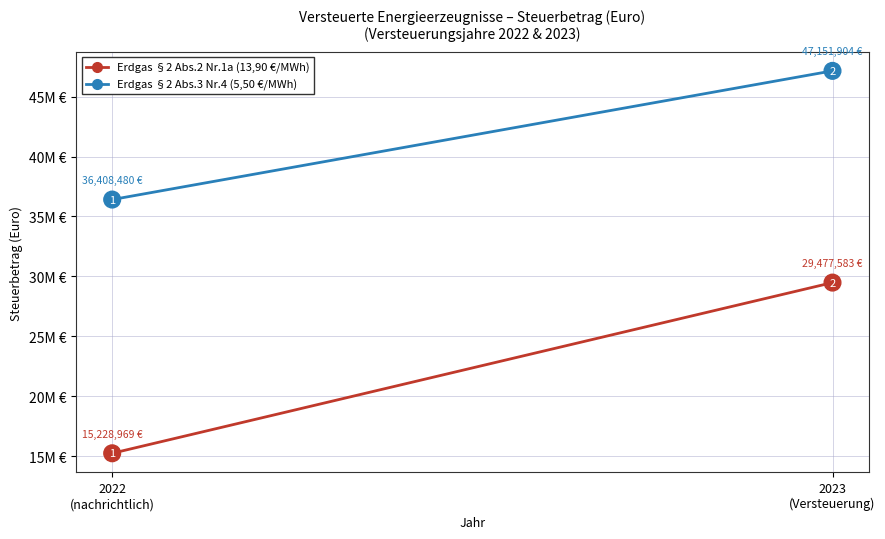

At which category is the sum across all series the highest?

2023
(Versteuerung)